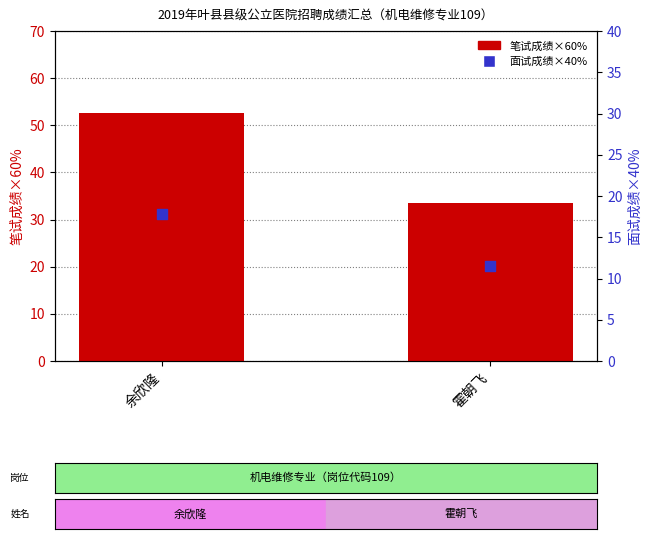

At how many categories does at least one series exceed 27?

2